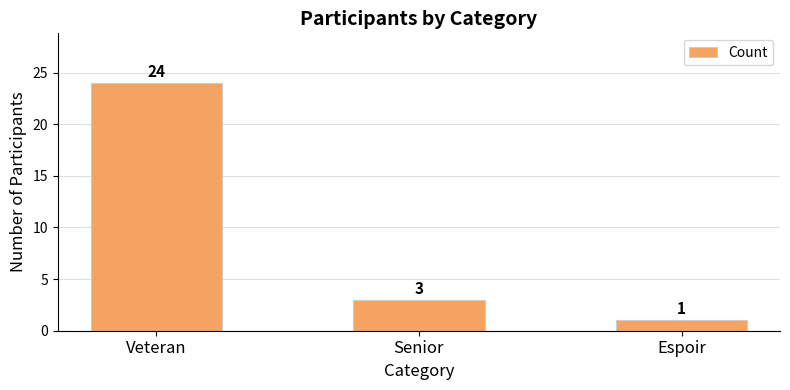

The value at Espoir is 1. True or false?

True